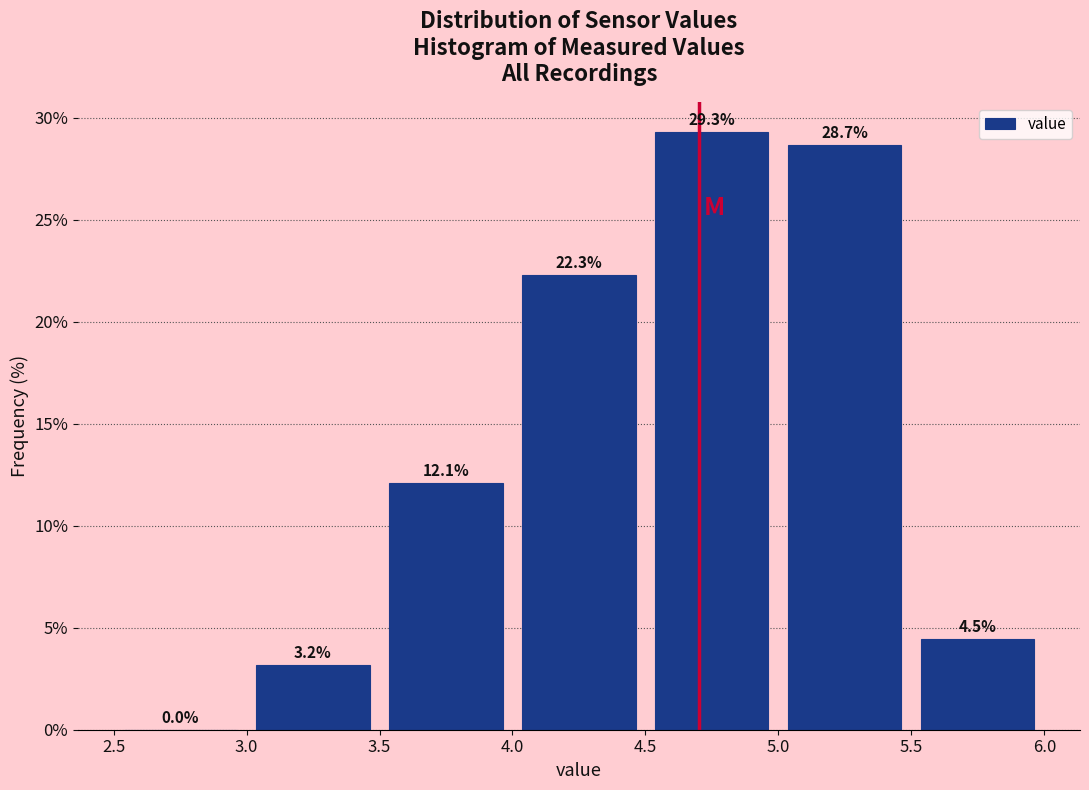

Reading left to right, transcribe this chart: for each bar, give the range it covers on the x-axis and its height.

2.5 to 3.0: 0.0
3.0 to 3.5: 3.2
3.5 to 4.0: 12.1
4.0 to 4.5: 22.3
4.5 to 5.0: 29.3
5.0 to 5.5: 28.7
5.5 to 6.0: 4.5